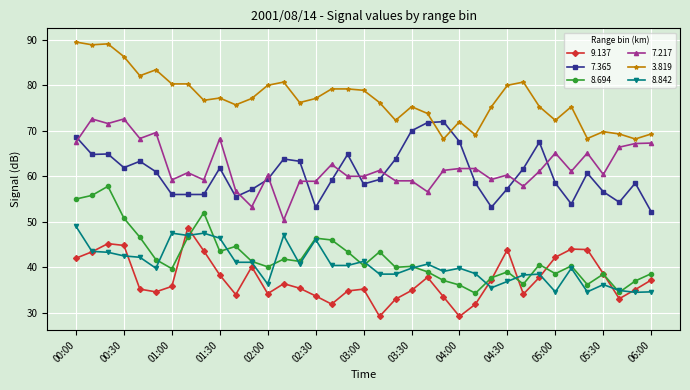

What is the value of the 3.819 point at the 31st from the left?

72.3